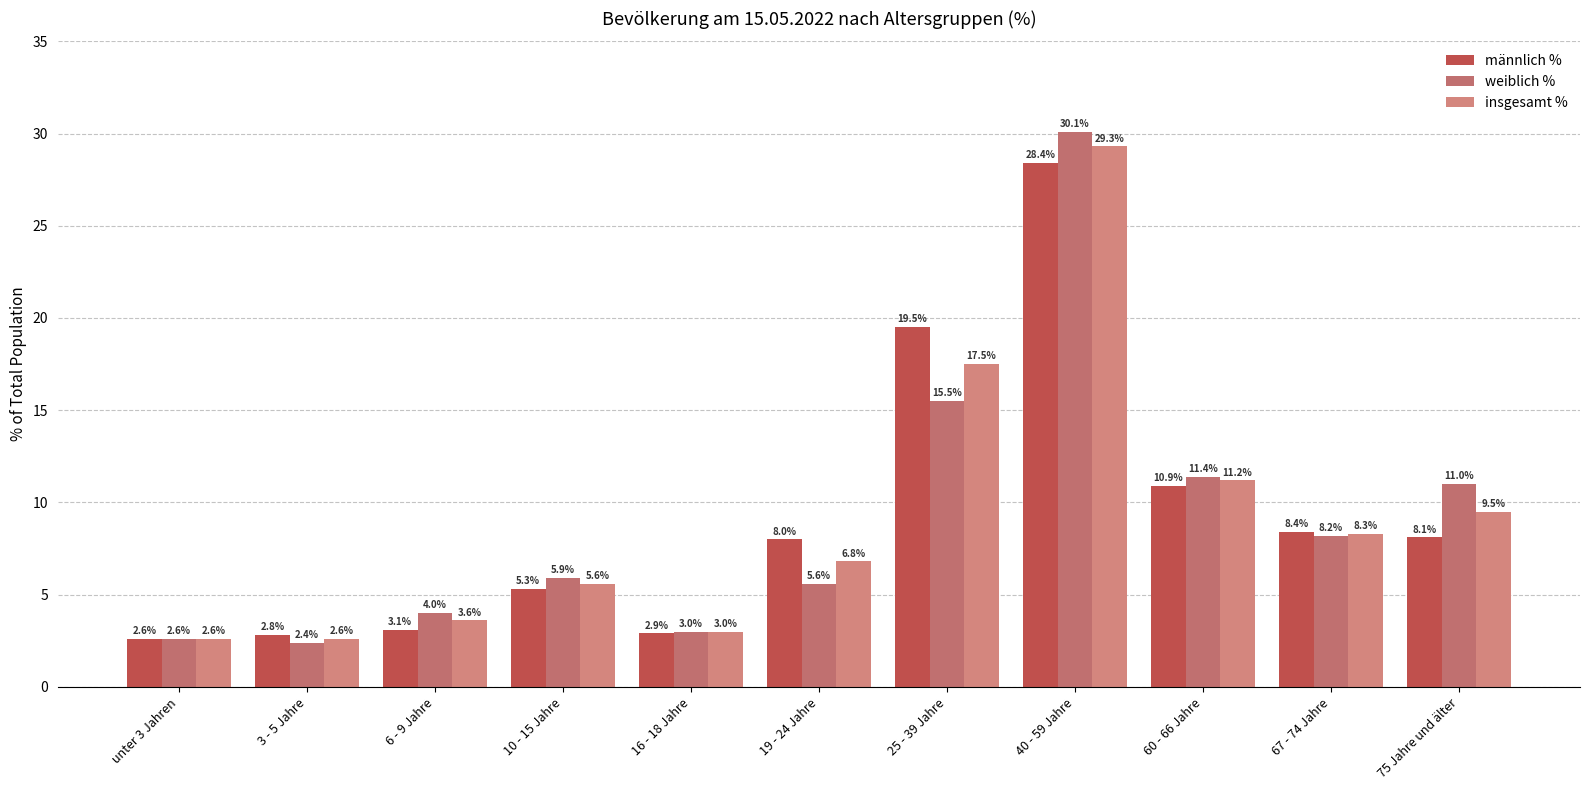

What is the spread (max minus min) of values at 60 - 66 Jahre?

0.5